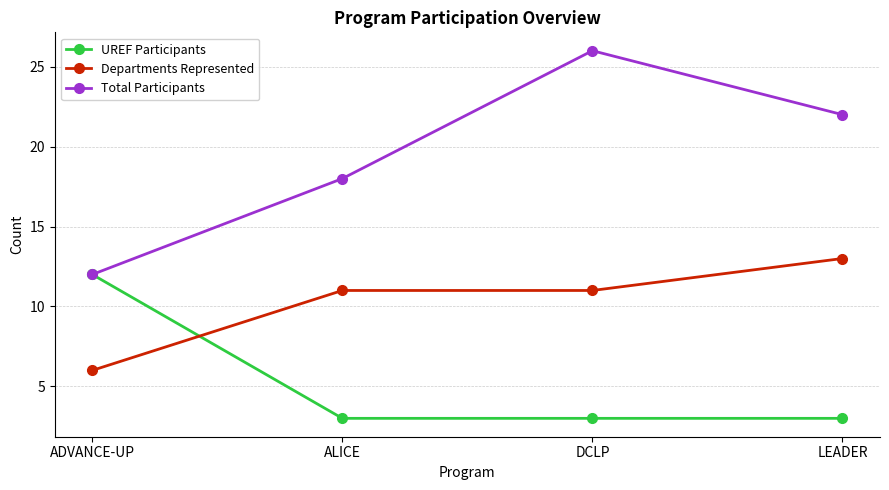

Does the chart display data point markers on the line(s)?

Yes